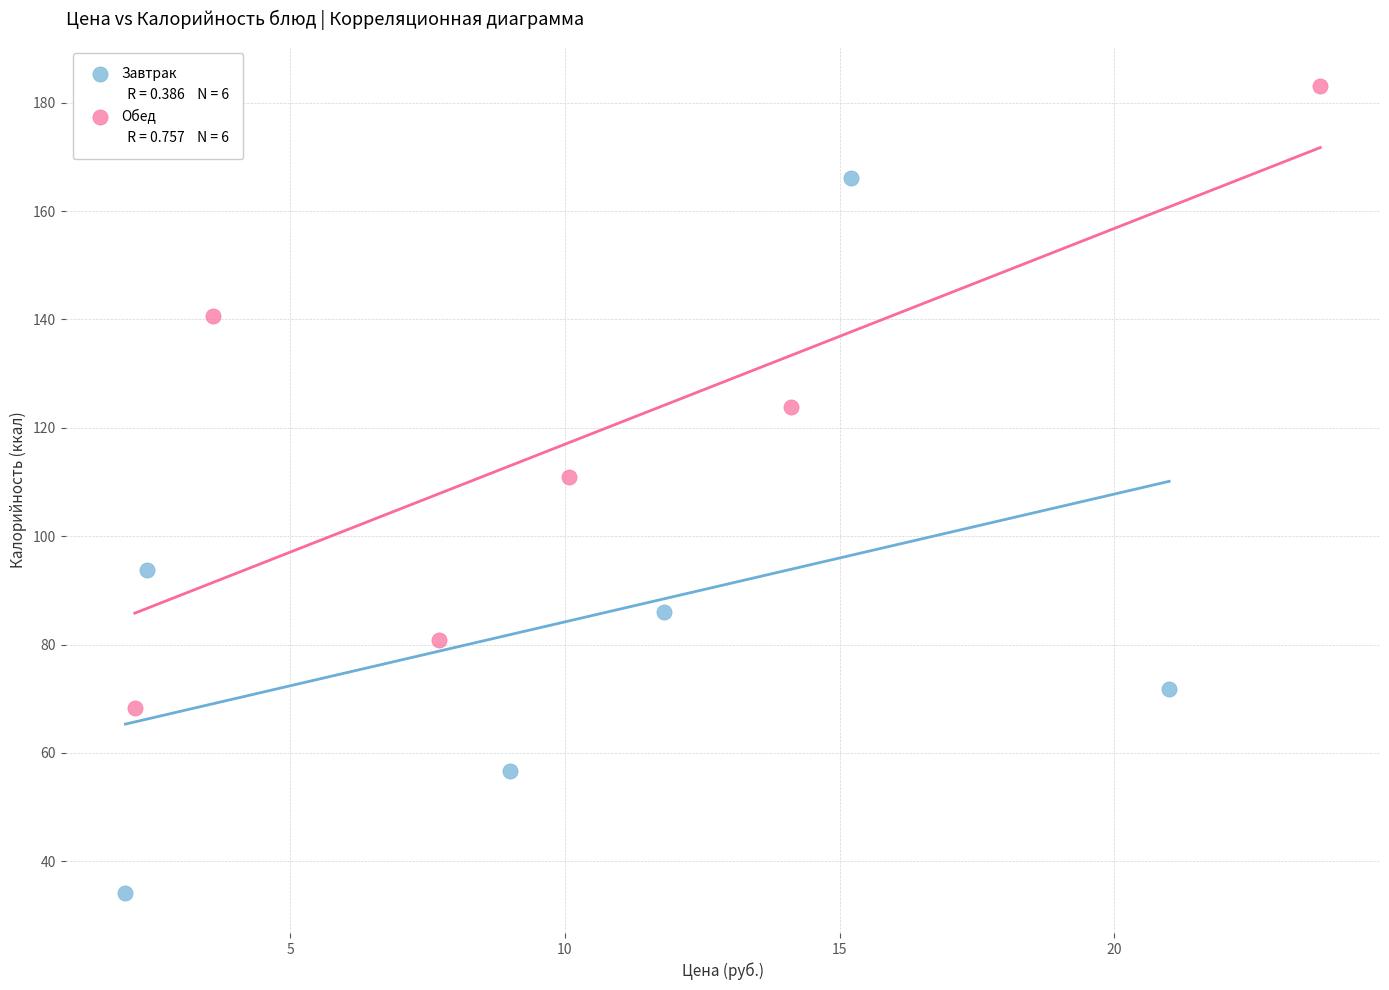

Which series reaches the maximum Y coordinate?

Обед